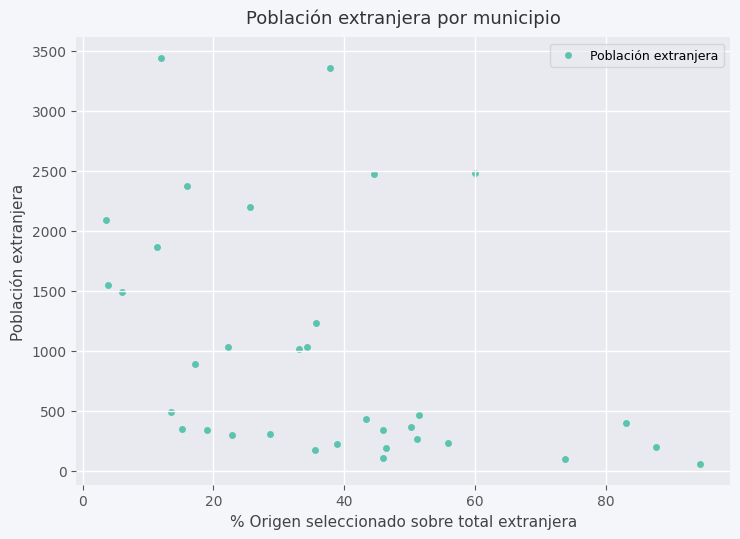

What is the range of Y values (max minus min)?

3388